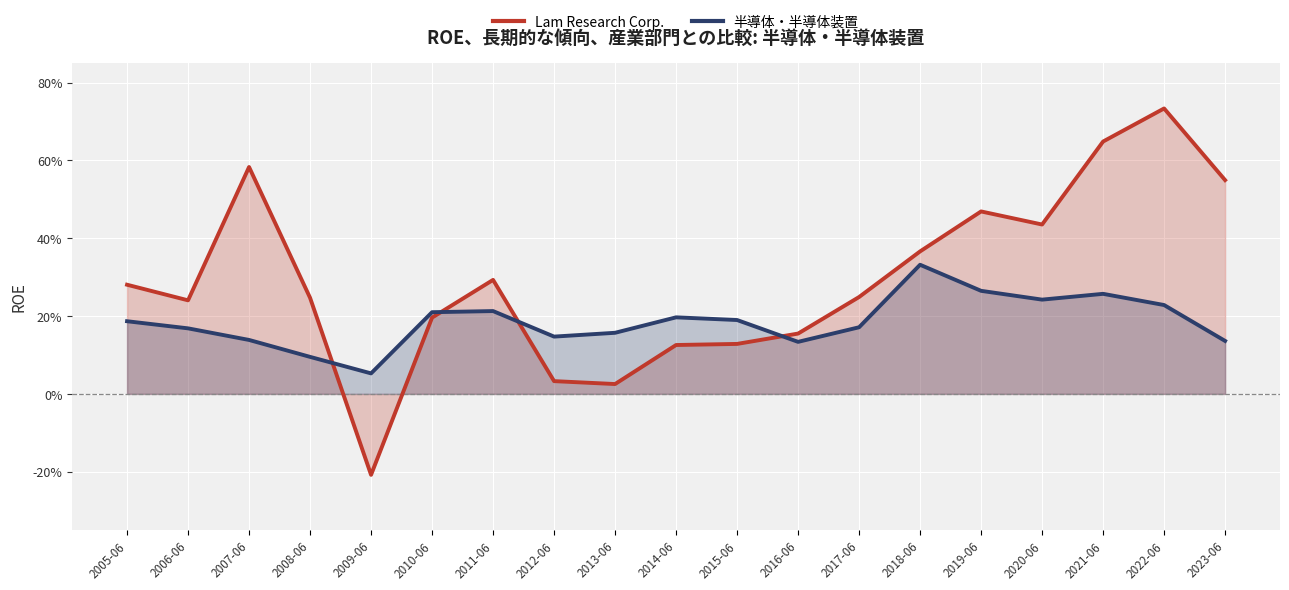

What position from the left is 2013-06?

9